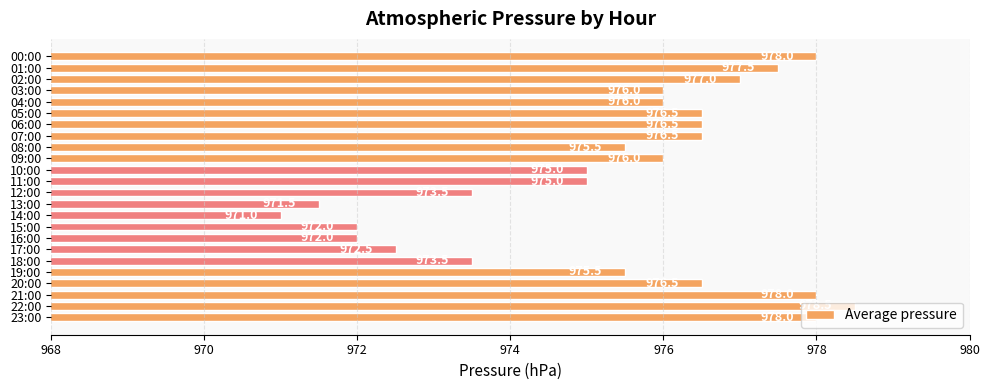

Approximately how many times larger is the value at 19:00 compared to 01:00?

1.0